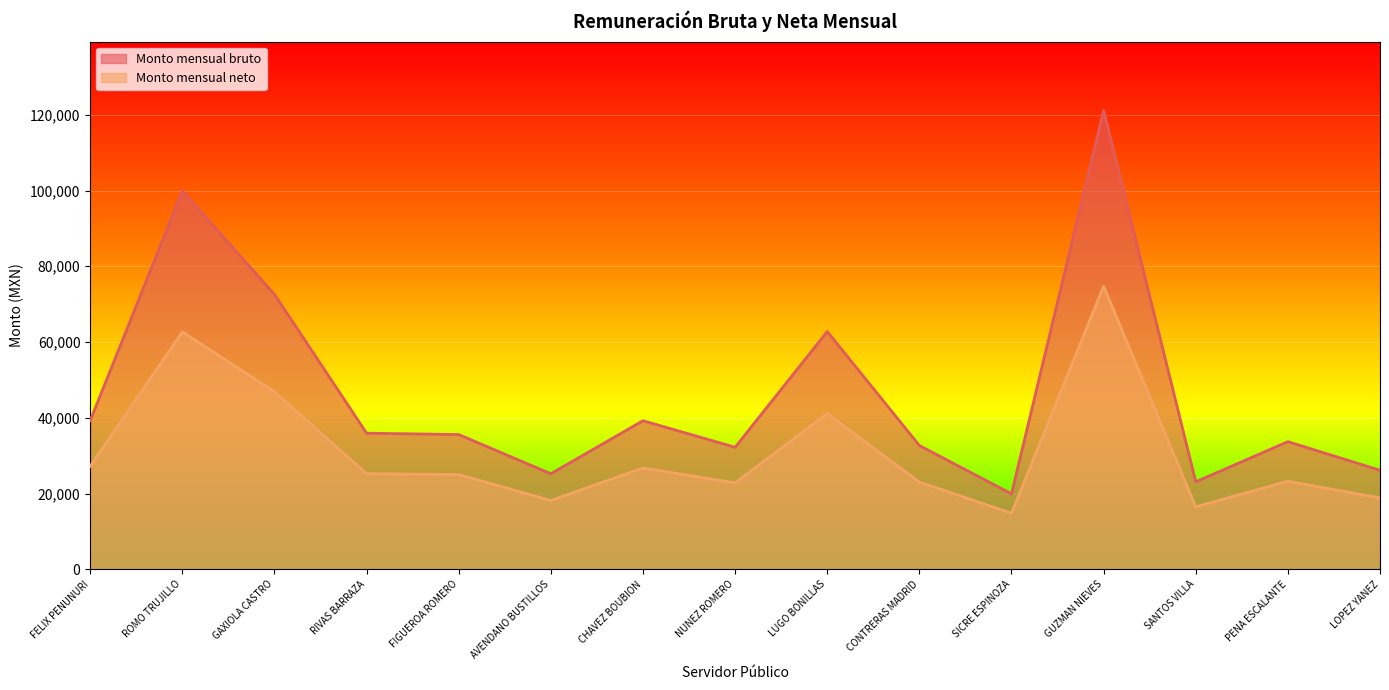

List the labels in order of Monto mensual neto value, smallest first.

SICRE ESPINOZA, SANTOS VILLA, AVENDANO BUSTILLOS, LOPEZ YANEZ, NUNEZ ROMERO, CONTRERAS MADRID, PENA ESCALANTE, FIGUEROA ROMERO, RIVAS BARRAZA, CHAVEZ BOUBION, FELIX PENUNURI, LUGO BONILLAS, GAXIOLA CASTRO, ROMO TRUJILLO, GUZMAN NIEVES